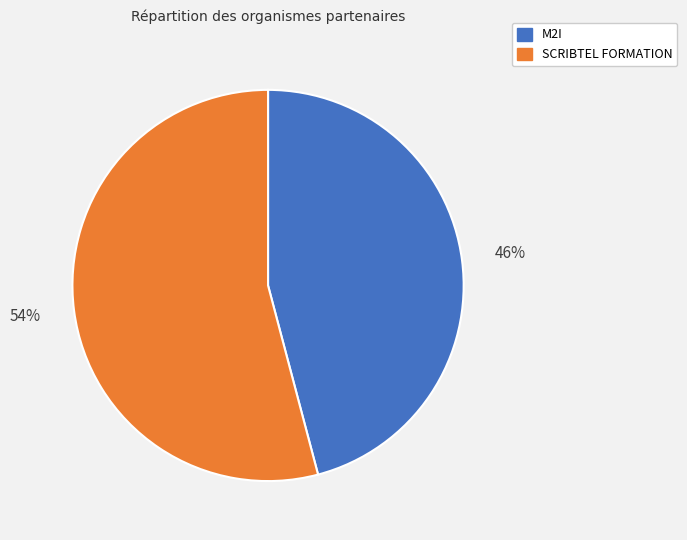

The M2I slice represents 34% of the pie. True or false?

False